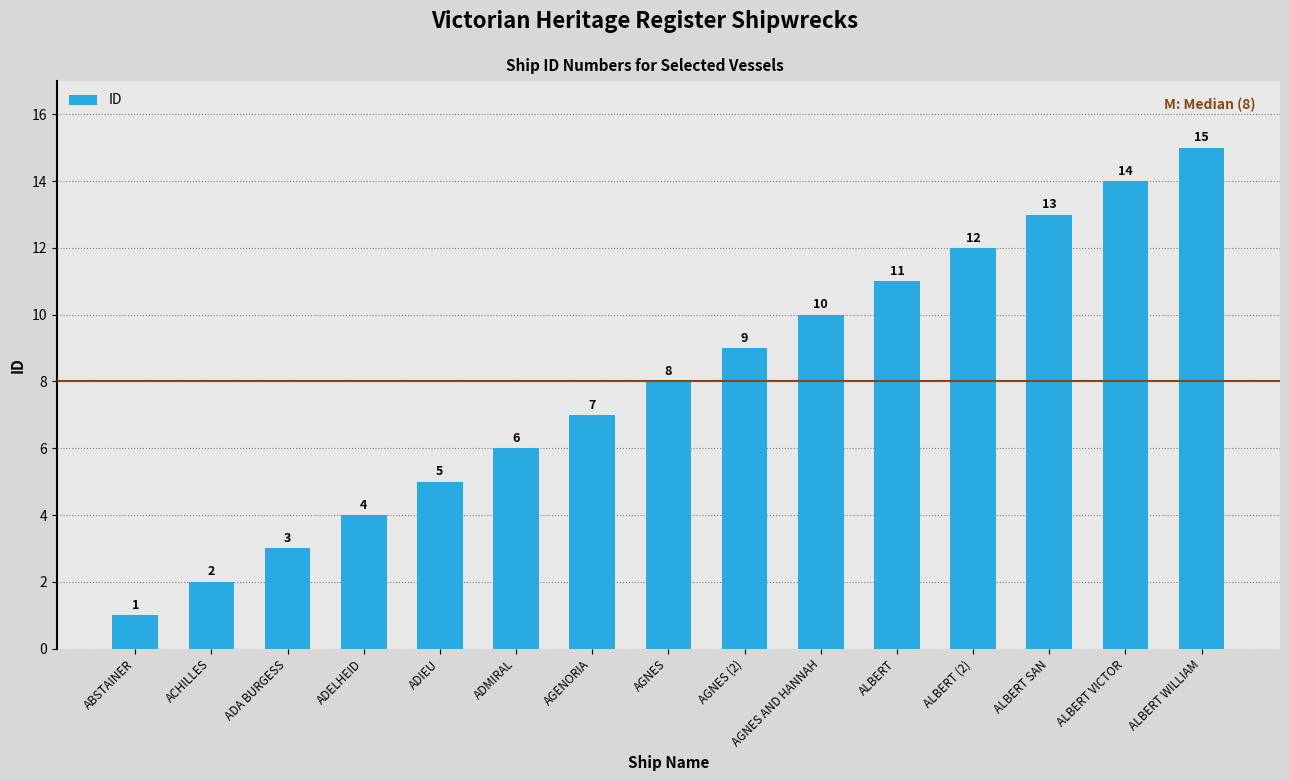

What is the average value?

8